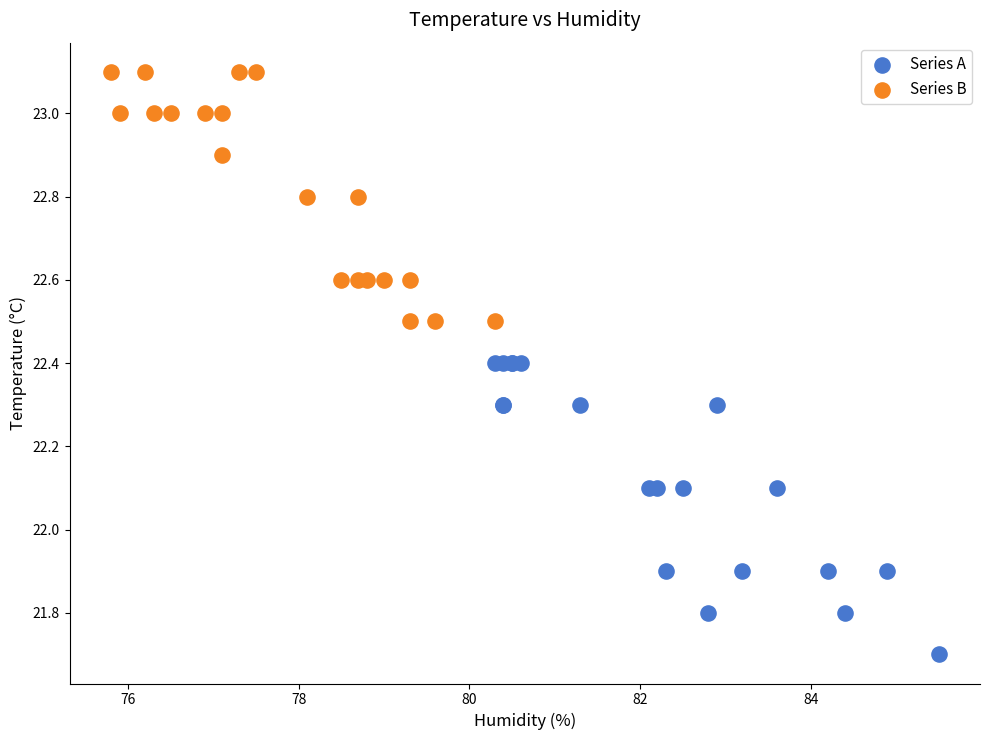

What are all the series names shown in the legend?

Series A, Series B